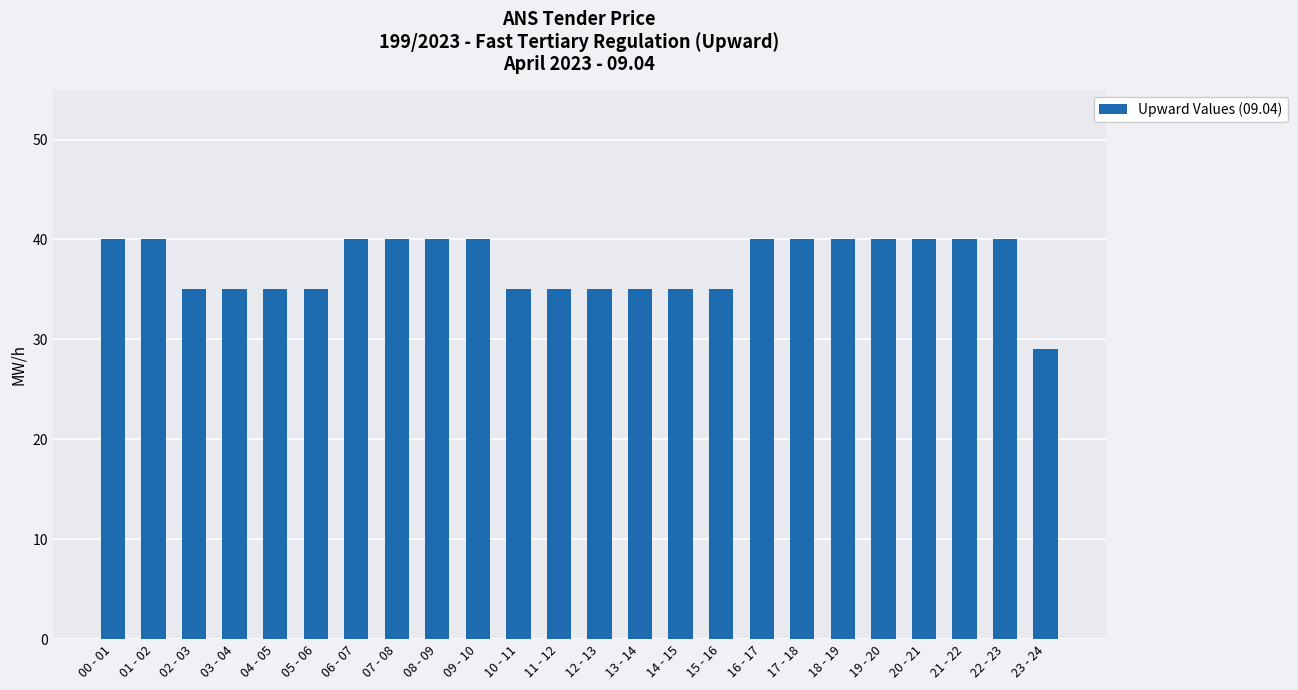

What is the label of the 17th bar from the right?

07 - 08